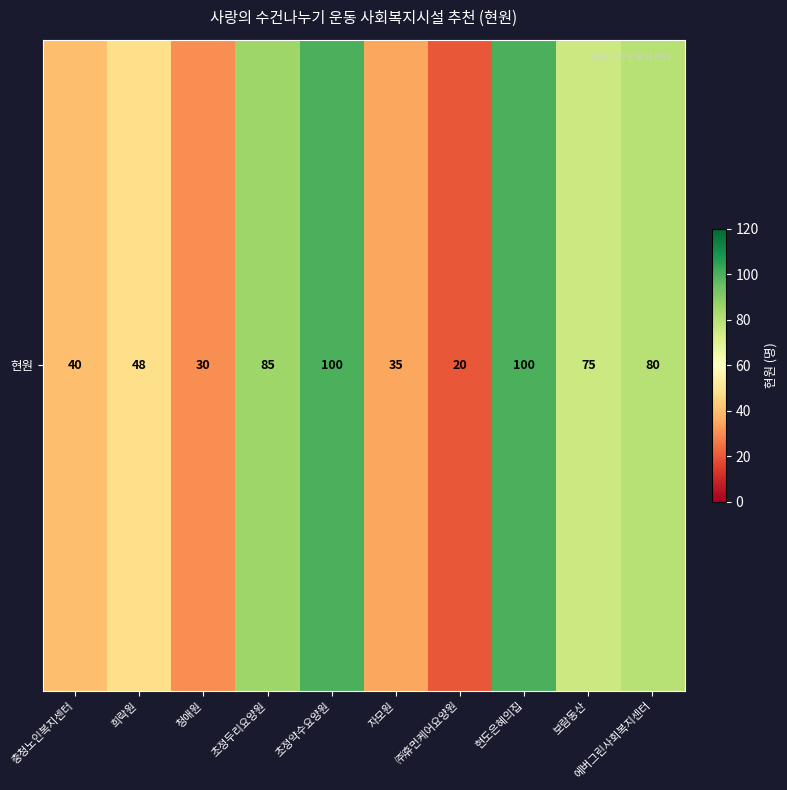

At which category does the chart reach its peak across all series?

초정약수요양원